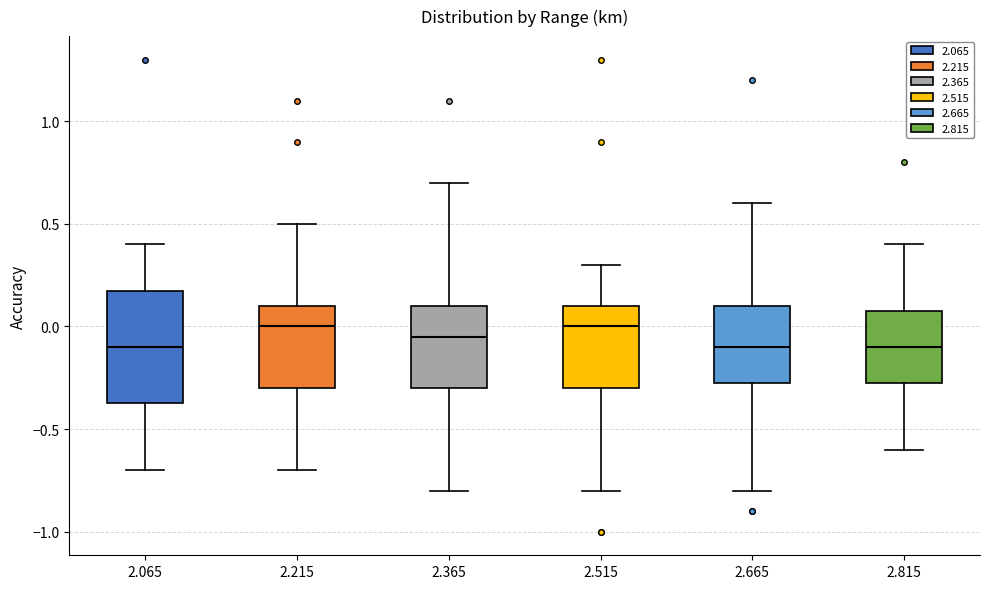

Where is the lower edge of the box at x = 2.515 on the y-axis? The values are not printed on the chart, so give them approximately, as read against the axis.

-0.30